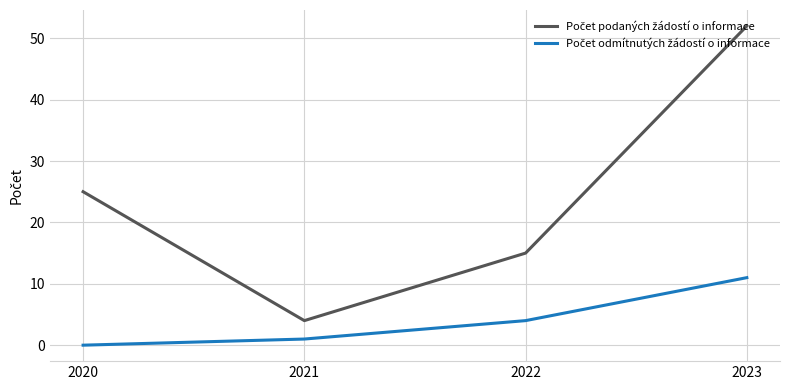

At which category is the sum across all series the highest?

2023